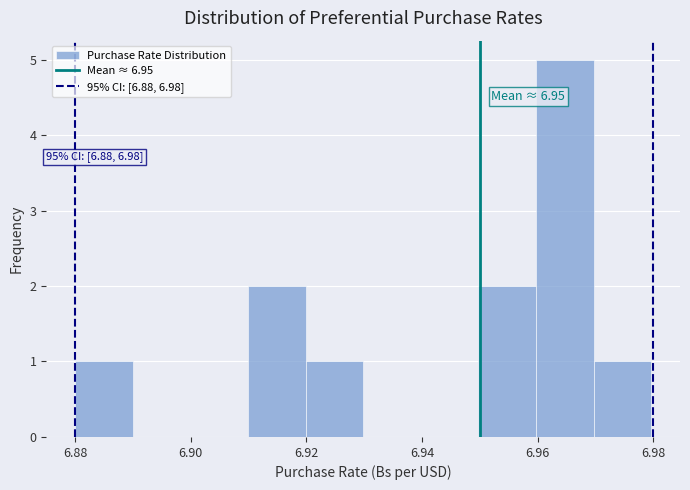

Over which range of the x-axis is the bar tallest?

6.96 to 6.97